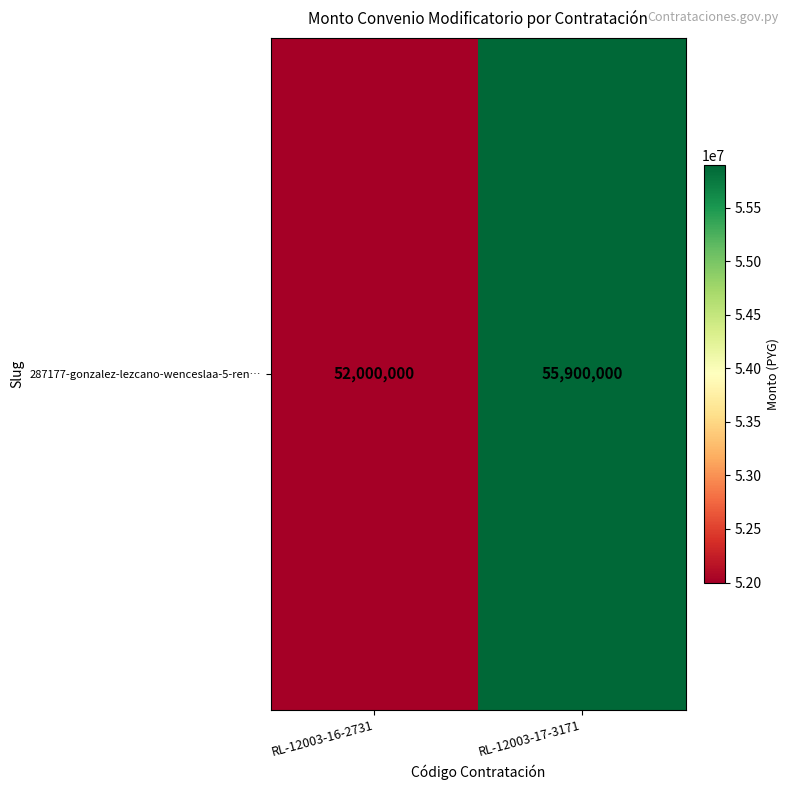

What is the sum of the values at RL-12003-16-2731 and RL-12003-17-3171?

107900000